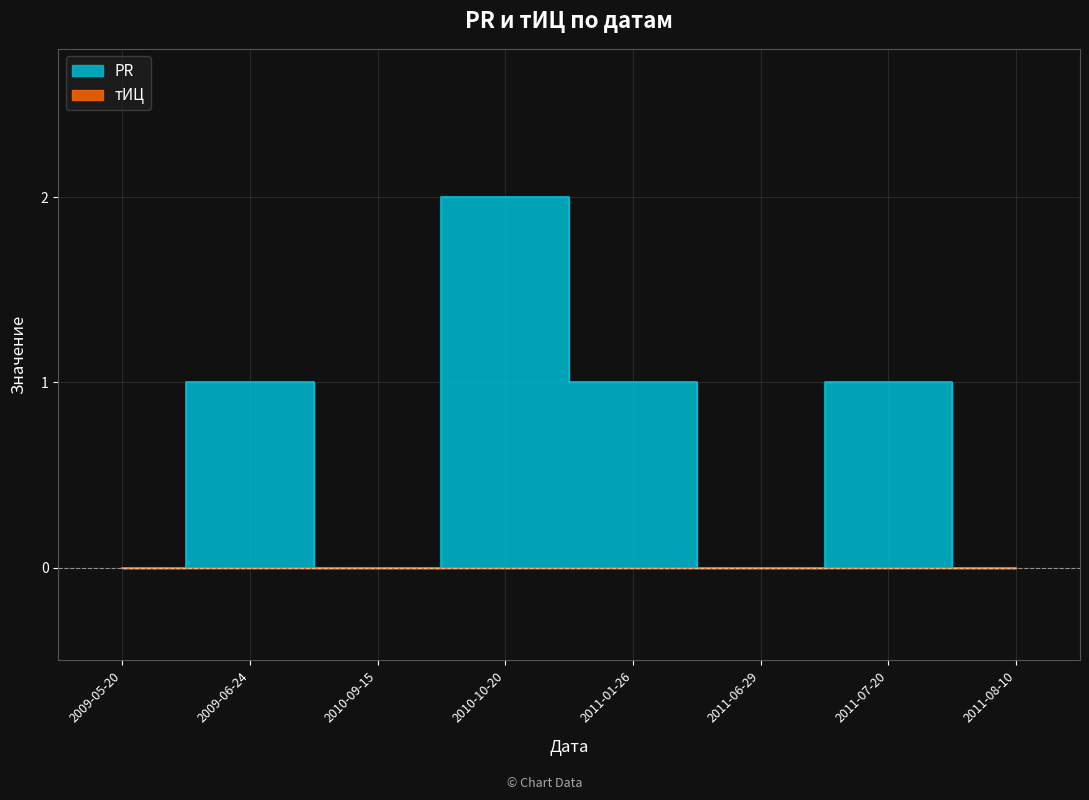

True or false: there are more than 2 points higher than both neighbors.

True